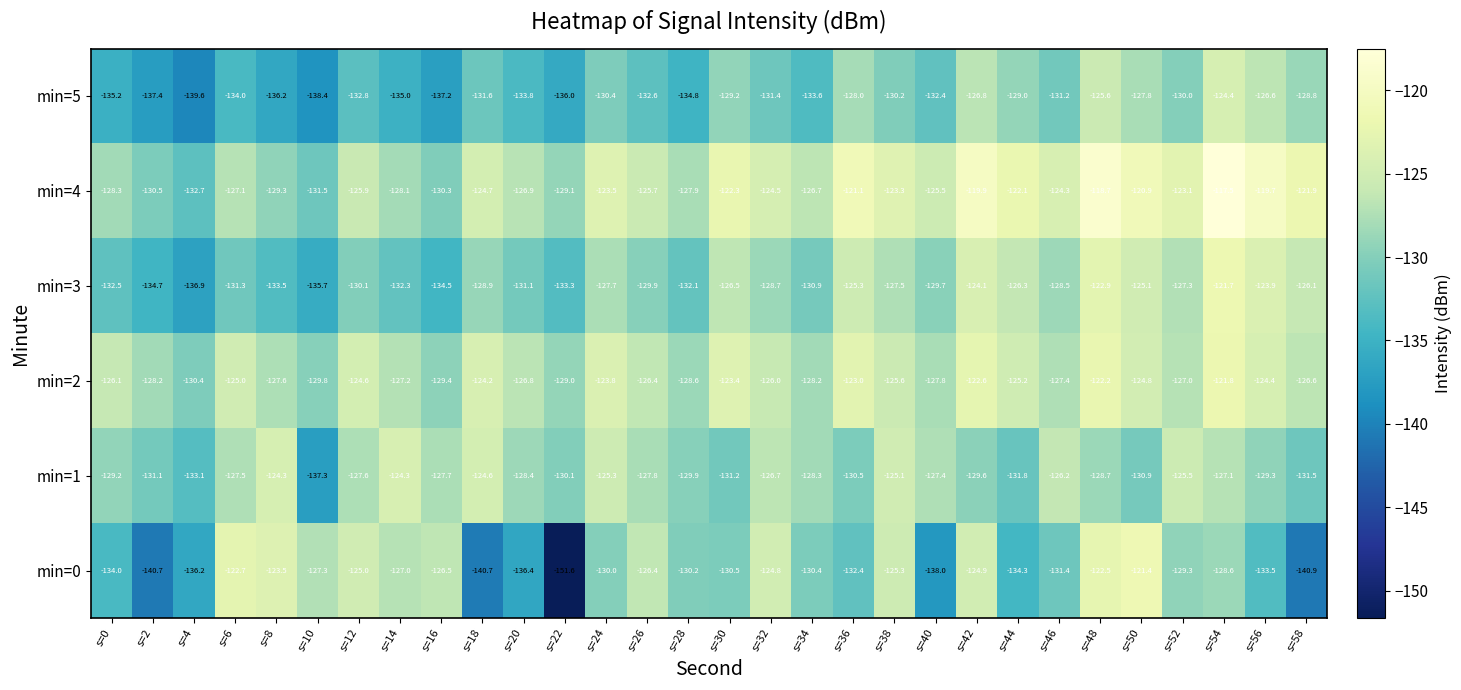

How many data points in min=3 are above -128?

12